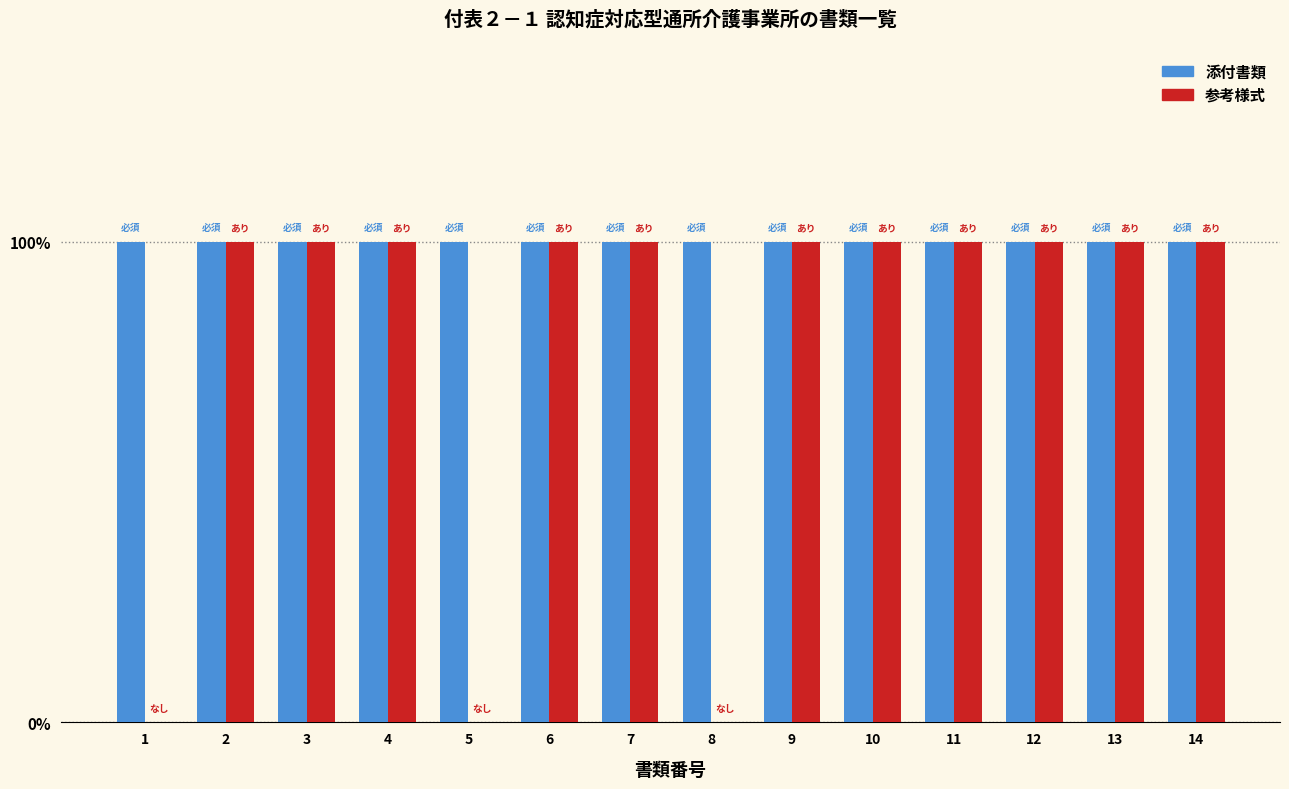

Does the chart contain stacked bars?

No